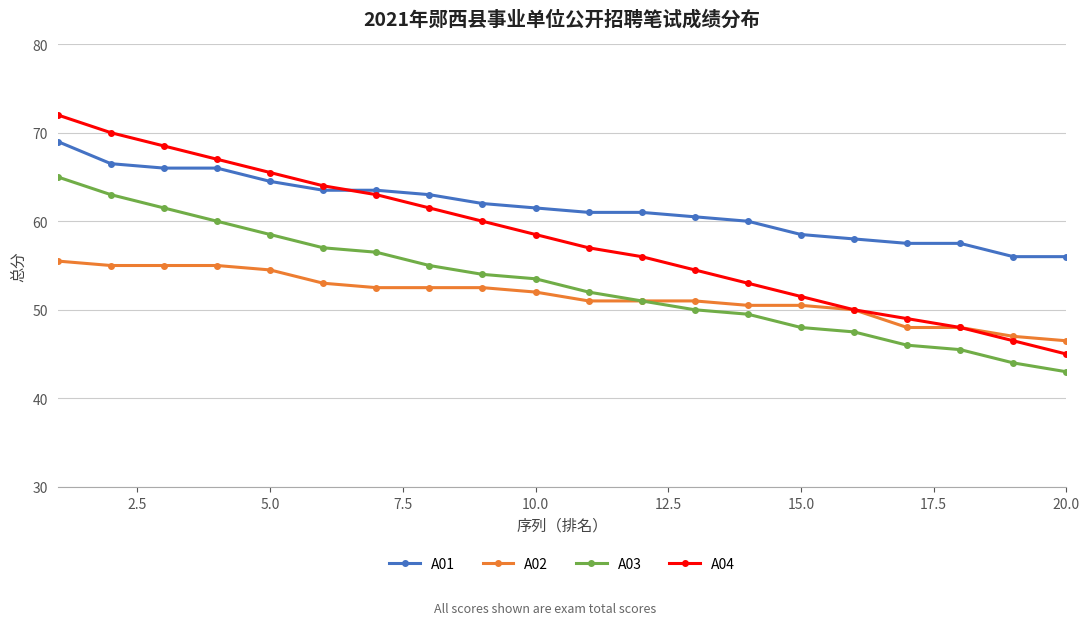

What is the value of the A04 point at the 17th from the left?

49.0